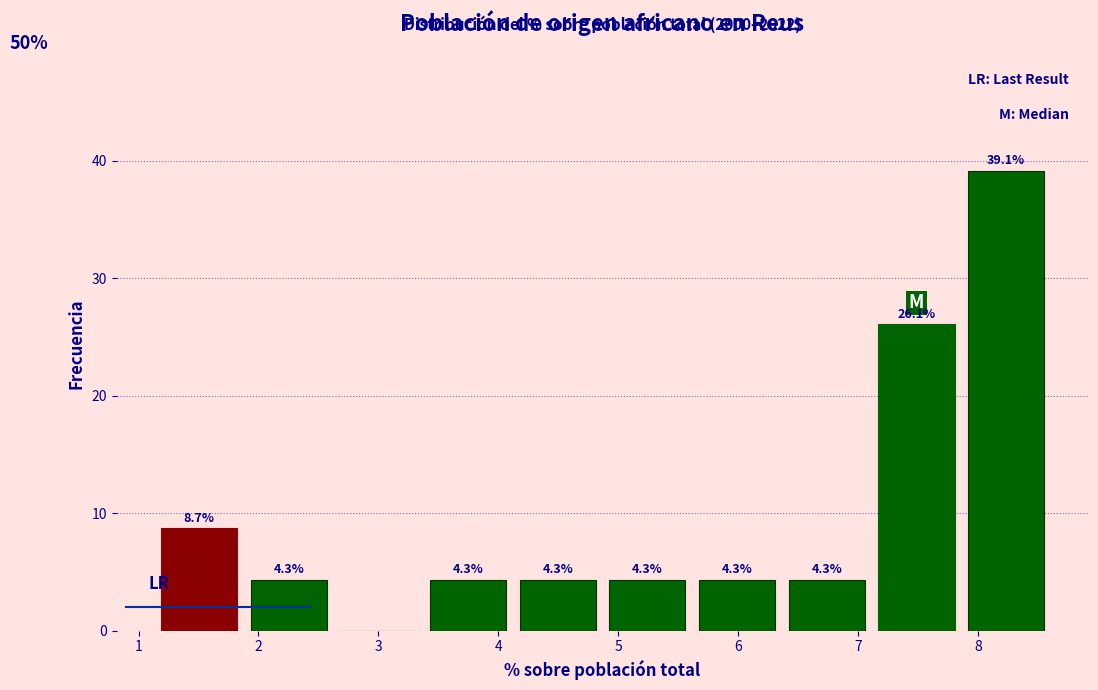

Which range on the x-axis has the tallest bar?

7.9 to 8.6